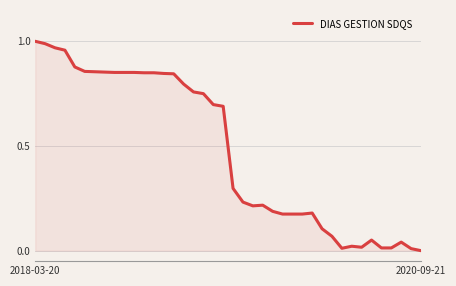

What is the difference between the maximum and minimum values?

1.0